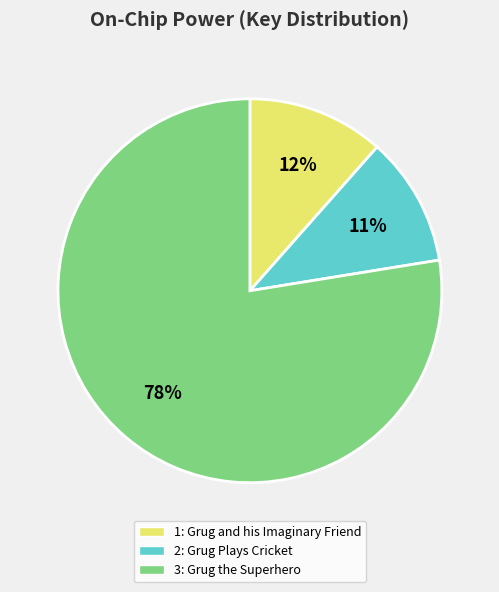

What percentage is the 2: Grug Plays Cricket slice, to the nearest percent?

11%